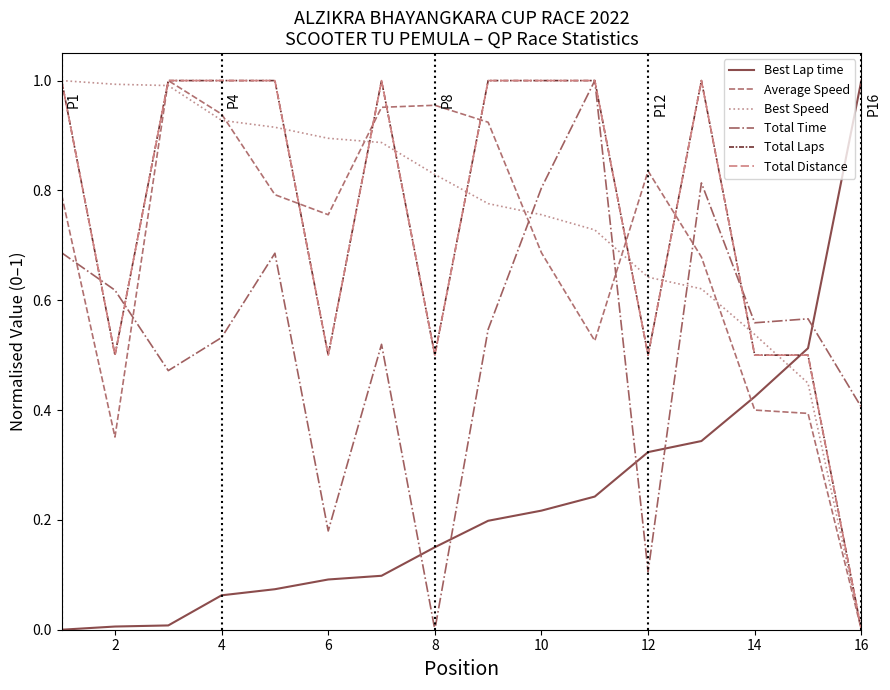

Does the chart display data point markers on the line(s)?

No